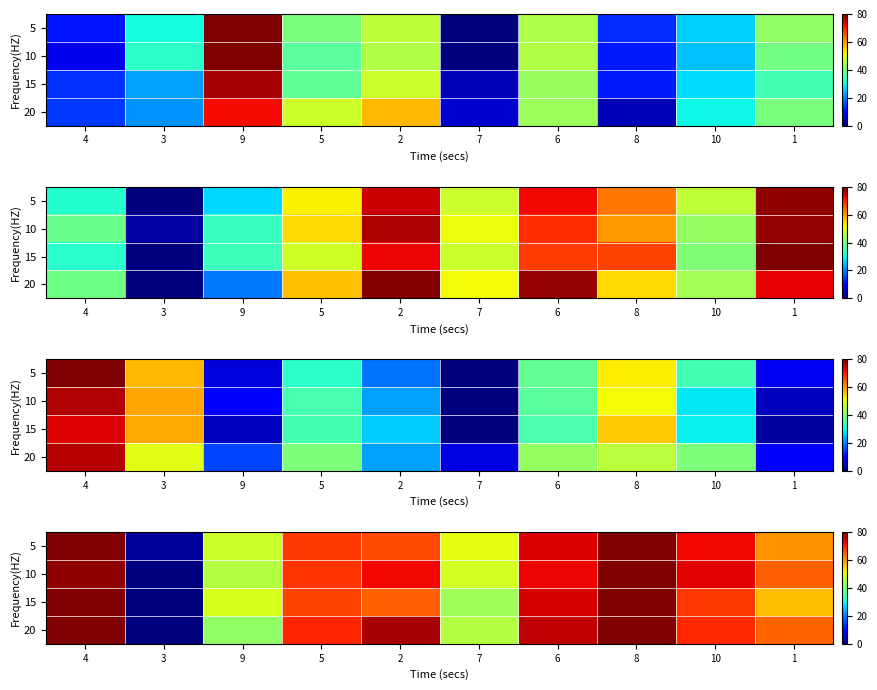

How many values in the 20 series exceed 69?

6